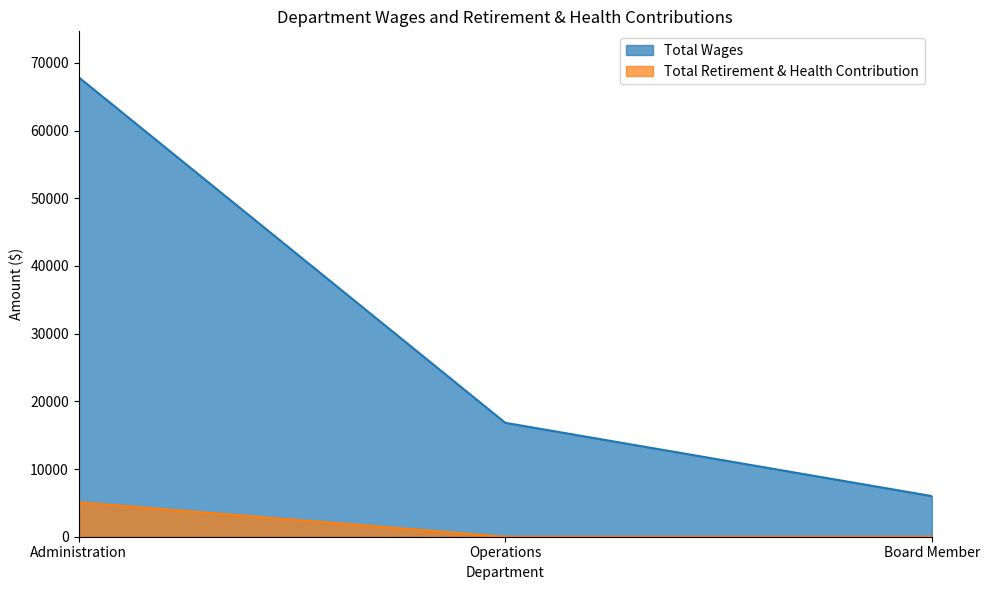

What are all the series names shown in the legend?

Total Wages, Total Retirement & Health Contribution